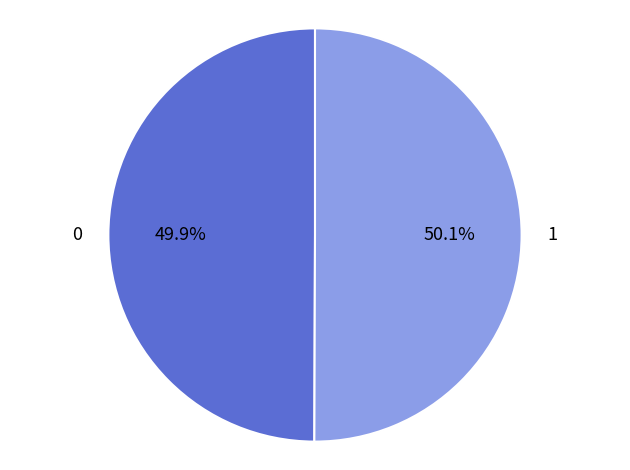

Does any single category account for the majority?

Yes